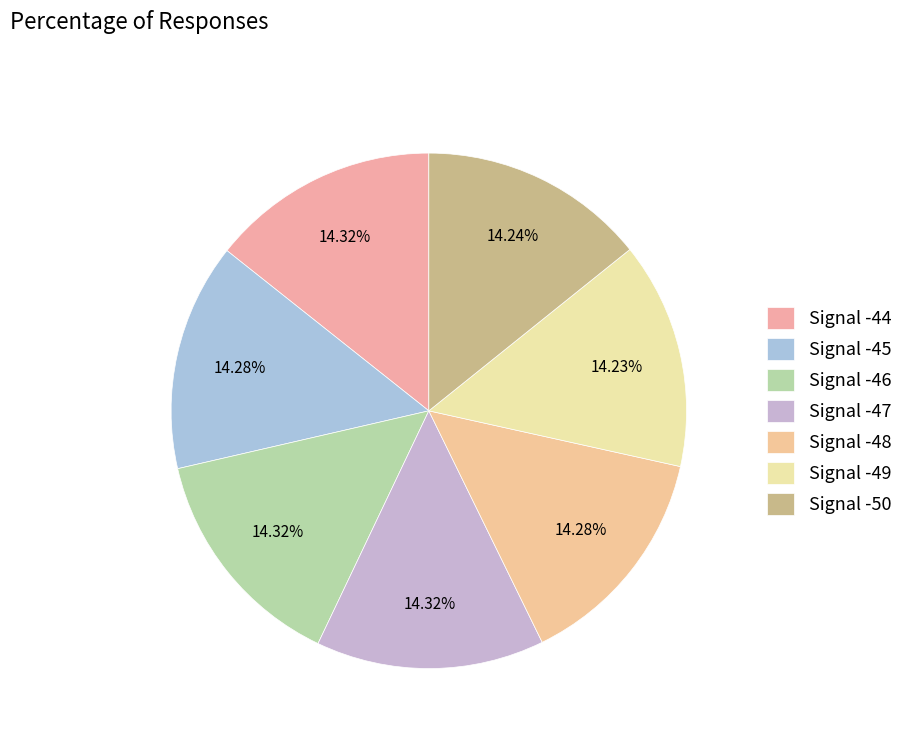

Combined, do Signal -49 and Signal -47 account for over 50%?

No